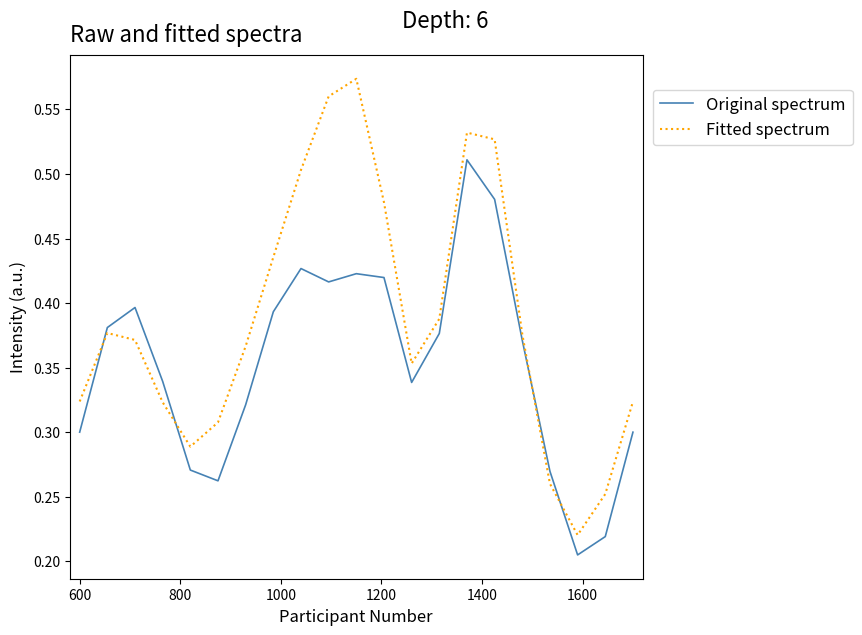

What is the sum of all Original spectrum values?

7.4